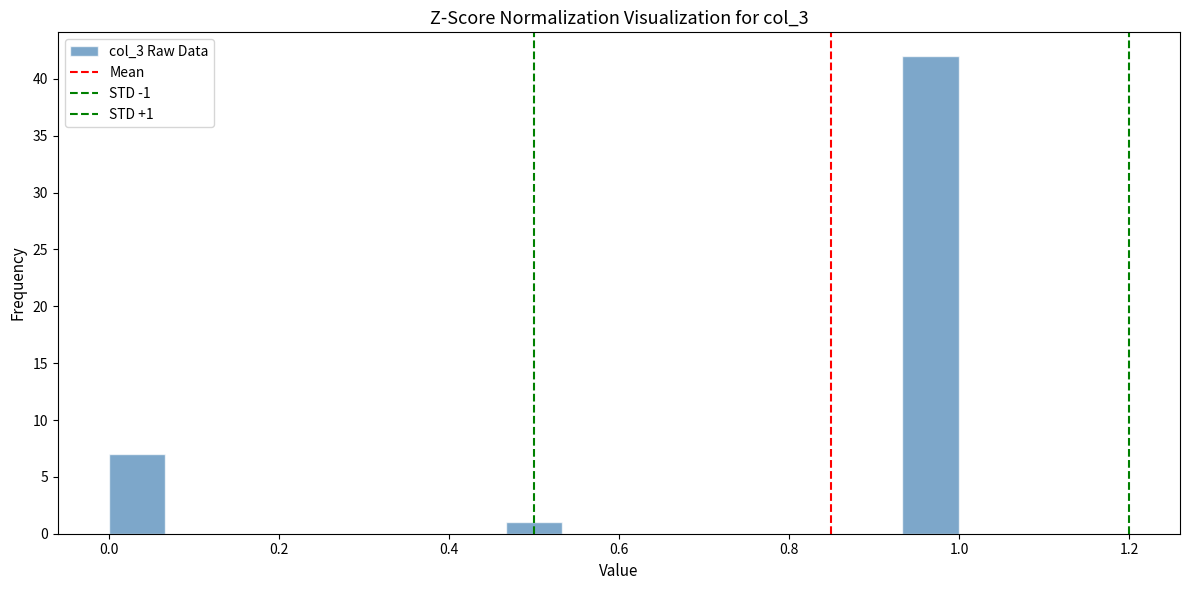

Around what value on the x-axis is the tallest bar? Give the approximate position of its centre, as read against the axis.

0.96